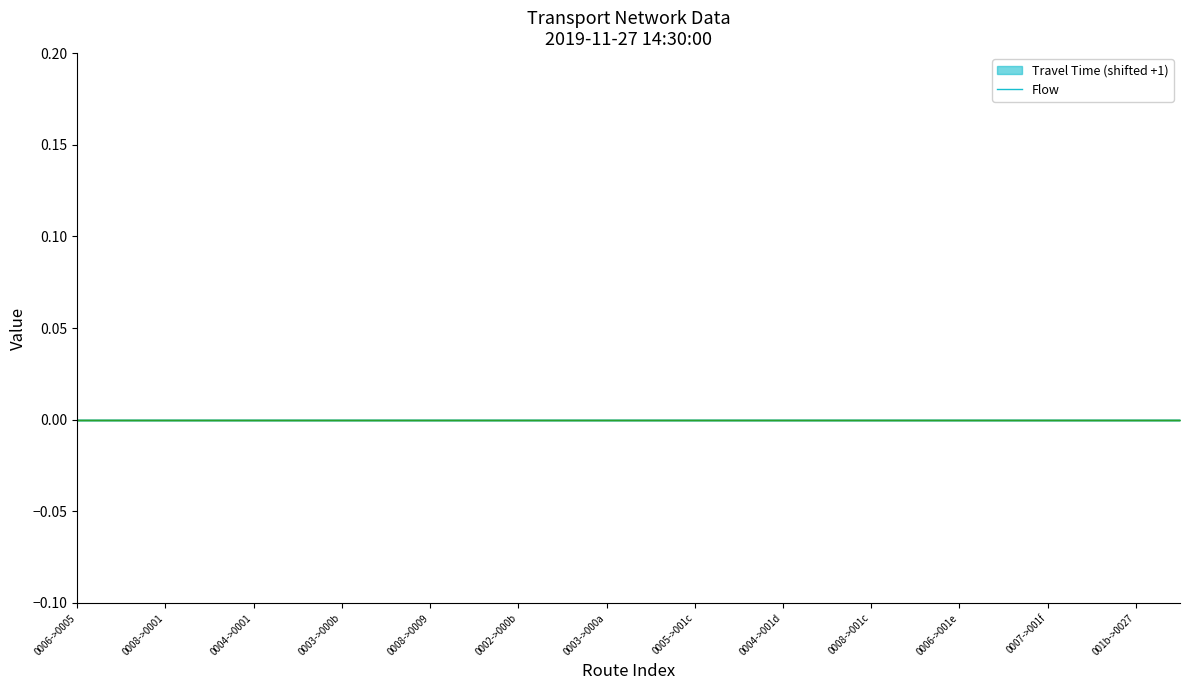

What is the spread (max minus min) of values at 0?

1